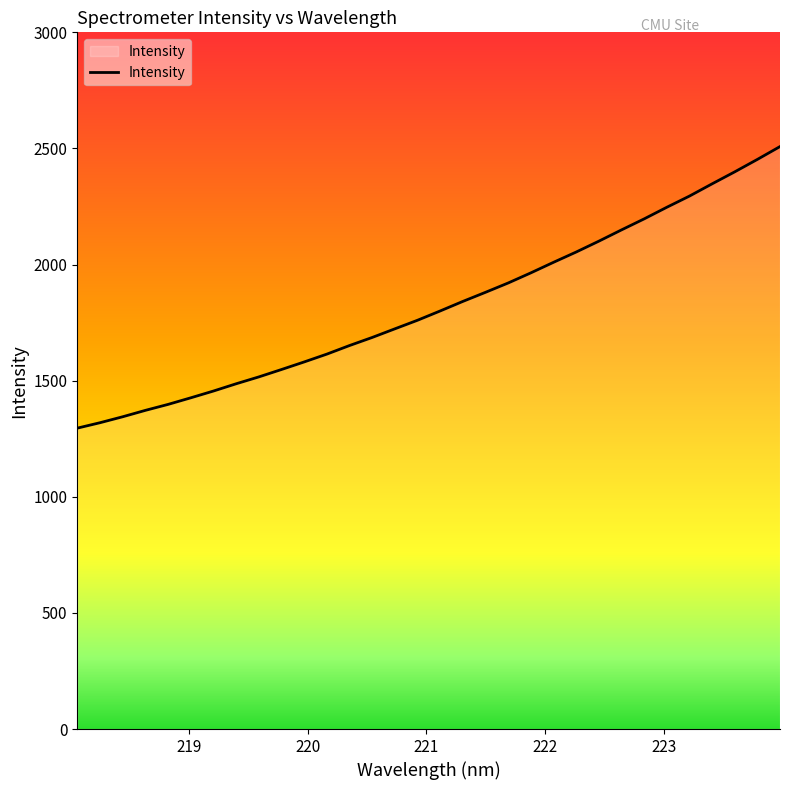

How many values exceed 1800?

16